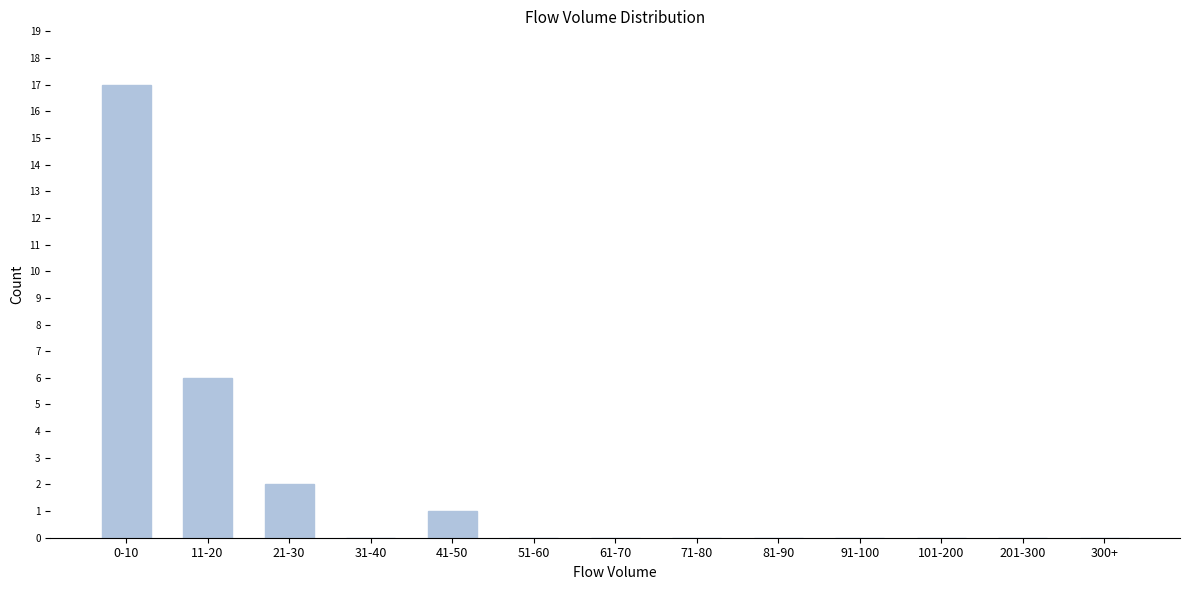

Reading right to left, what are all the values shown in this chart?

300+=0	201-300=0	101-200=0	91-100=0	81-90=0	71-80=0	61-70=0	51-60=0	41-50=1	31-40=0	21-30=2	11-20=6	0-10=17